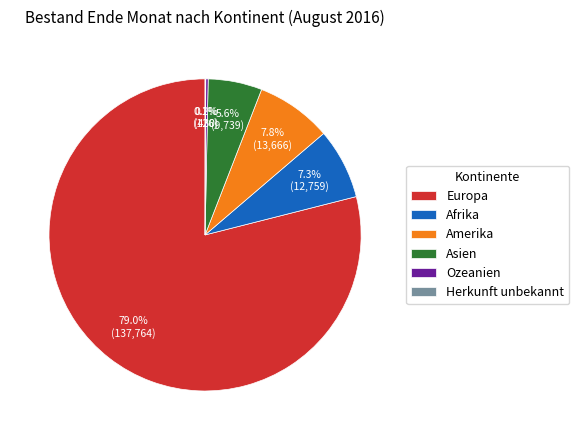

Which slice is the largest?

Europa